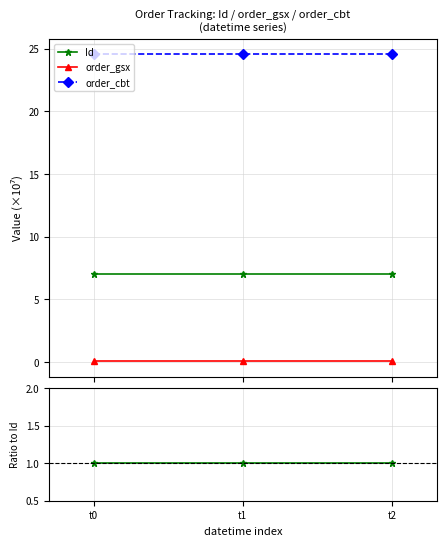

At how many categories does at least one series exceed 0?

3